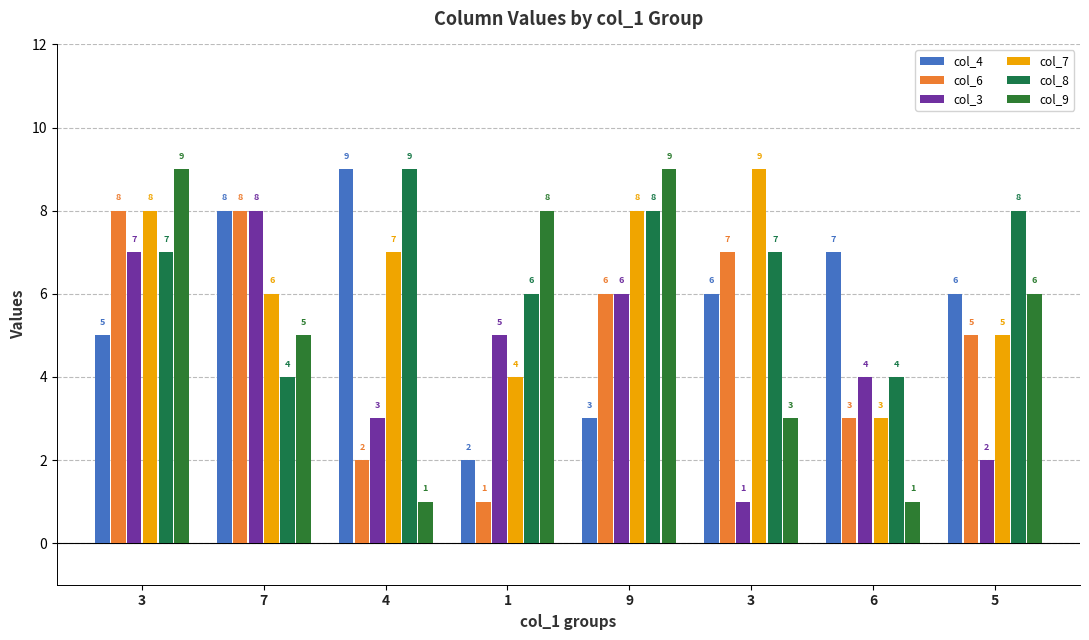

At 5, list the series in order from smallest to largest.

col_3, col_6, col_7, col_4, col_9, col_8